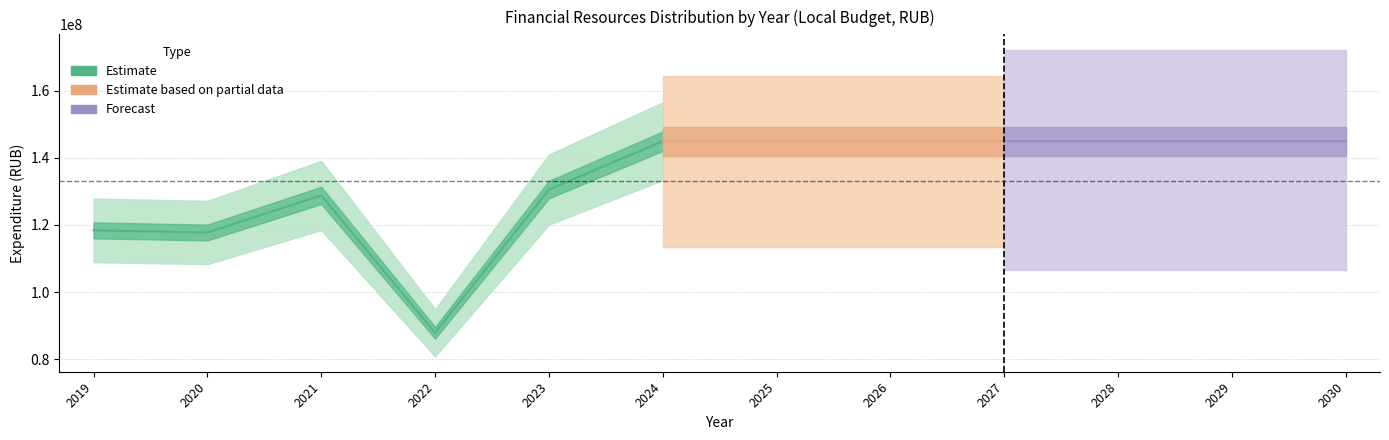

Which has a higher value, 2023 or 2024?

2024